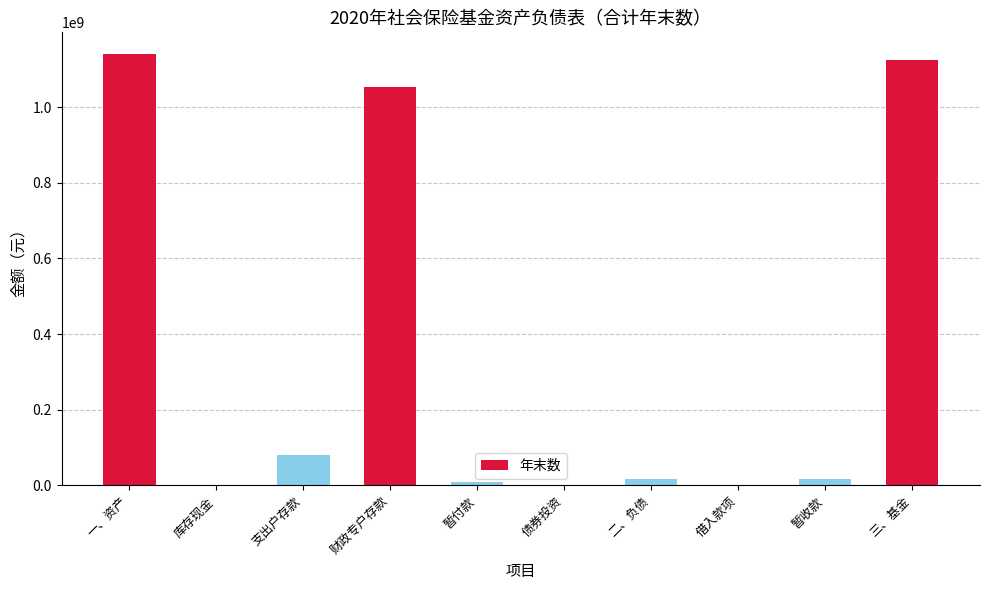

True or false: the data shows 0.0 at 借入款项.

True